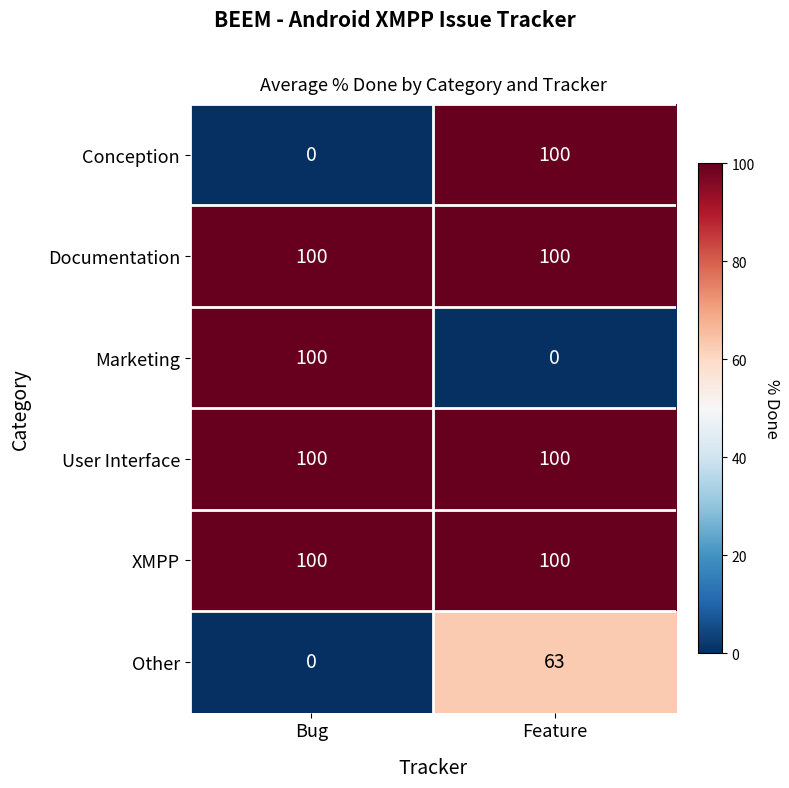

Reading right to left, what are all the values shown in this chart?

Conception: Feature=100	Bug=0
Documentation: Feature=100	Bug=100
Marketing: Feature=0	Bug=100
User Interface: Feature=100	Bug=100
XMPP: Feature=100	Bug=100
Other: Feature=63	Bug=0